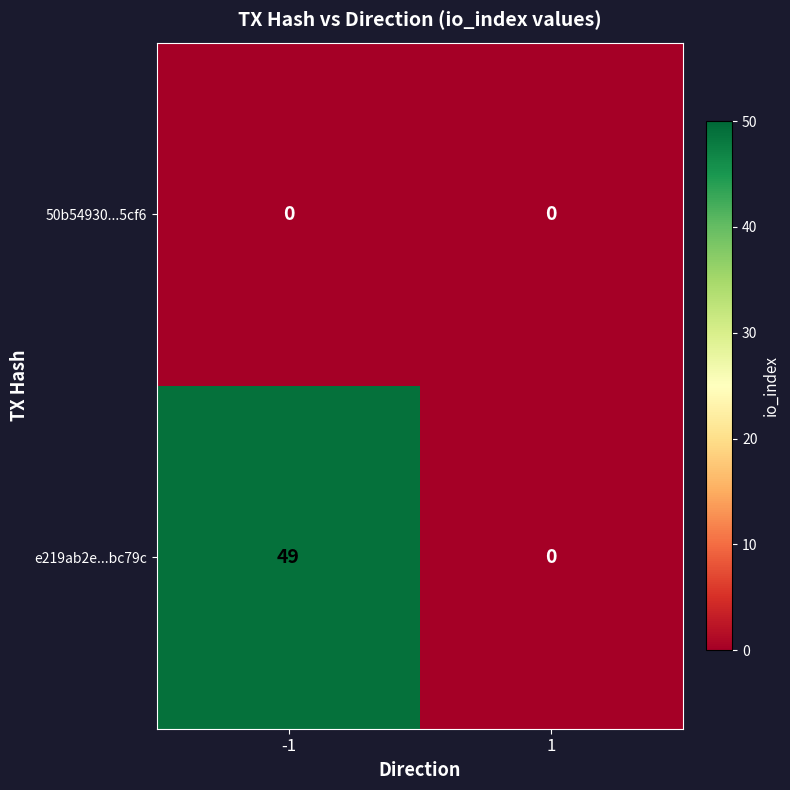

True or false: e219ab2e...bc79c has a value of 49 at -1.

True